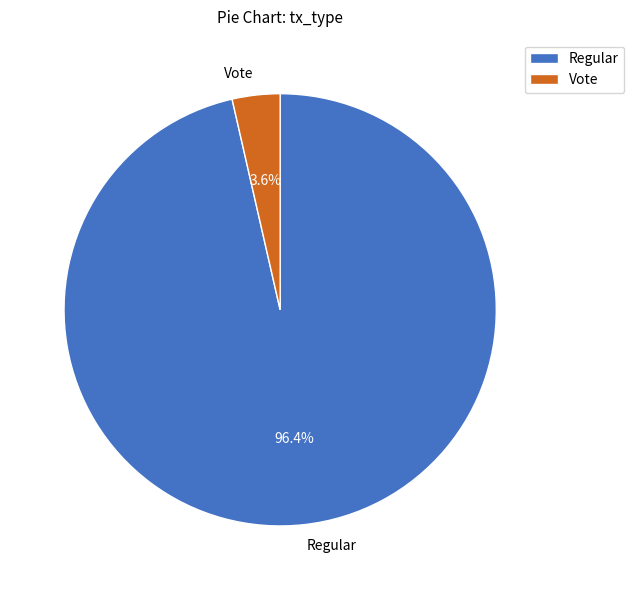

Is there any slice that represents more than half of the pie?

Yes